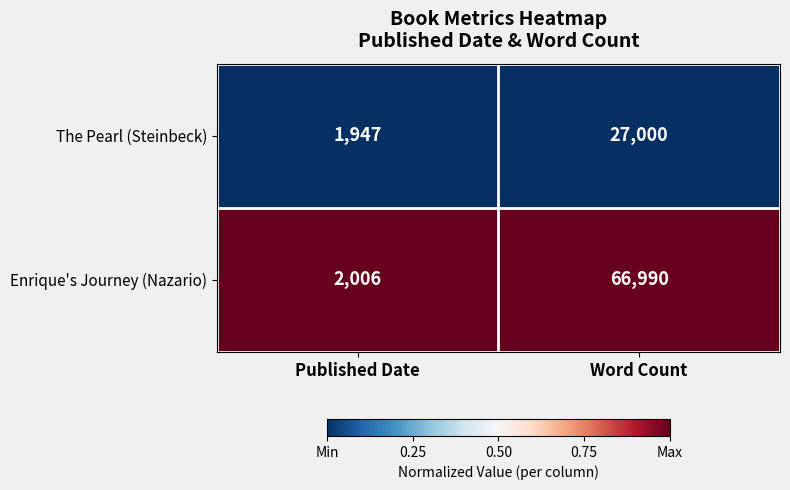

Which label corresponds to the largest value in the chart?

Word Count